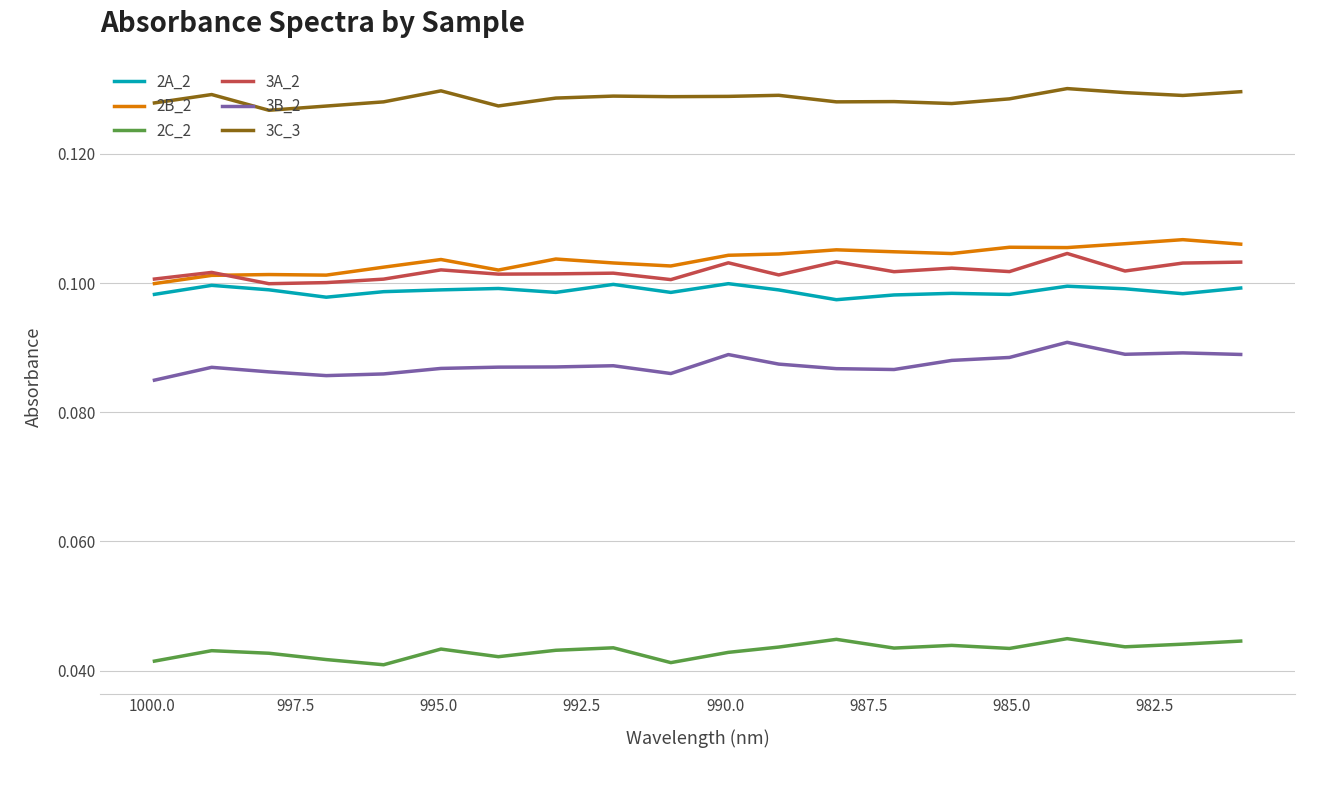

In 2A_2, how many points are lower than both neighbors (excluding endpoints)?

6